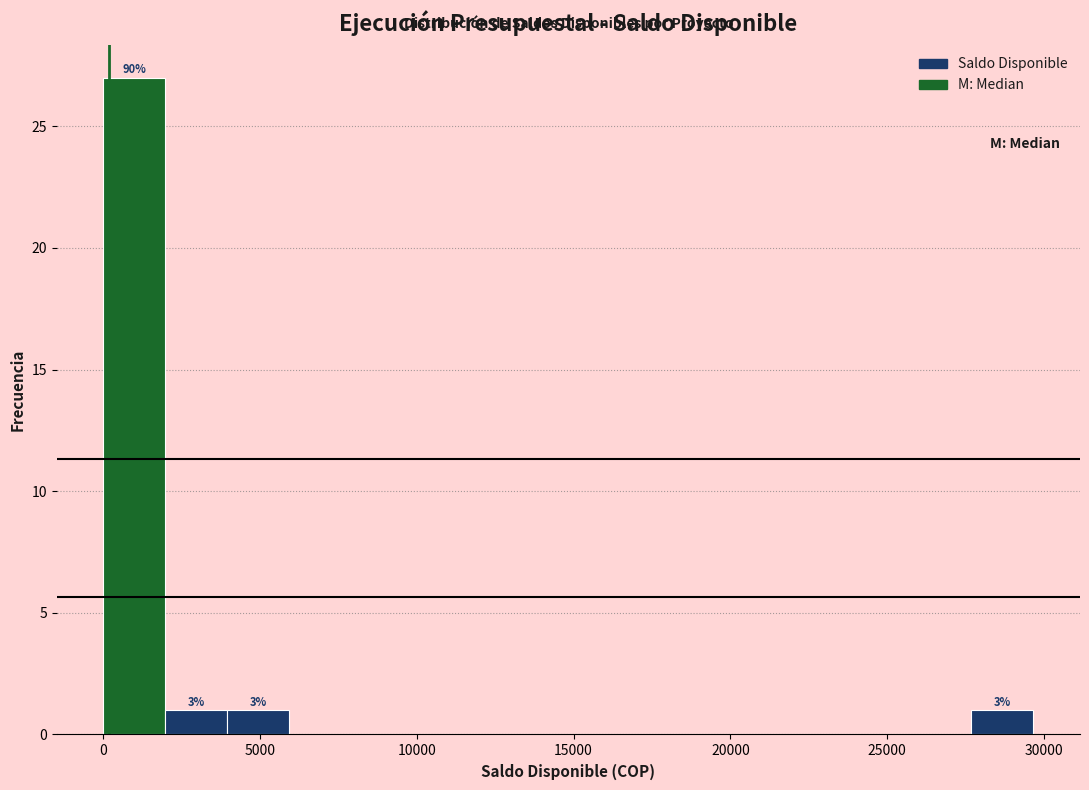

Read against the x-axis, roughly where is the centre of the tallest bar?

1000